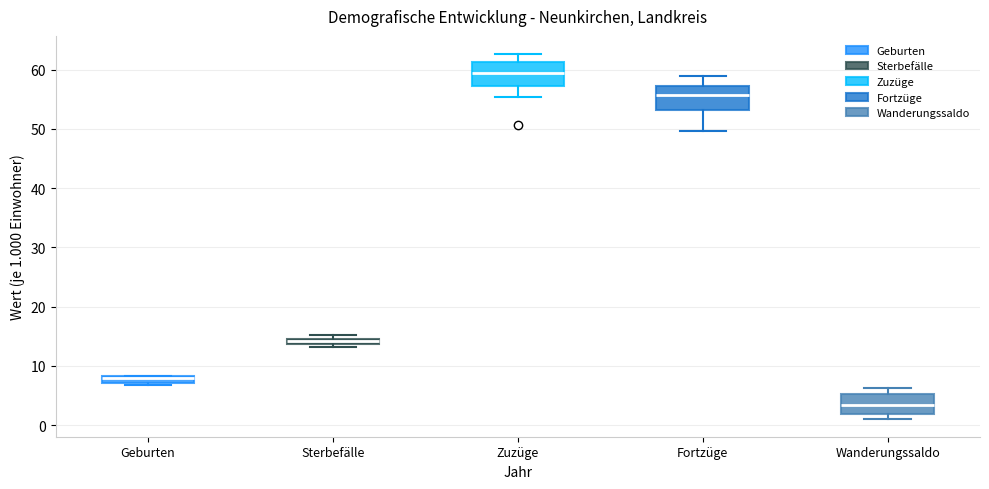

Where does the median line of the box for Wanderungssaldo sit on the y-axis? The values are not printed on the chart, so give them approximately, as read against the axis.

3